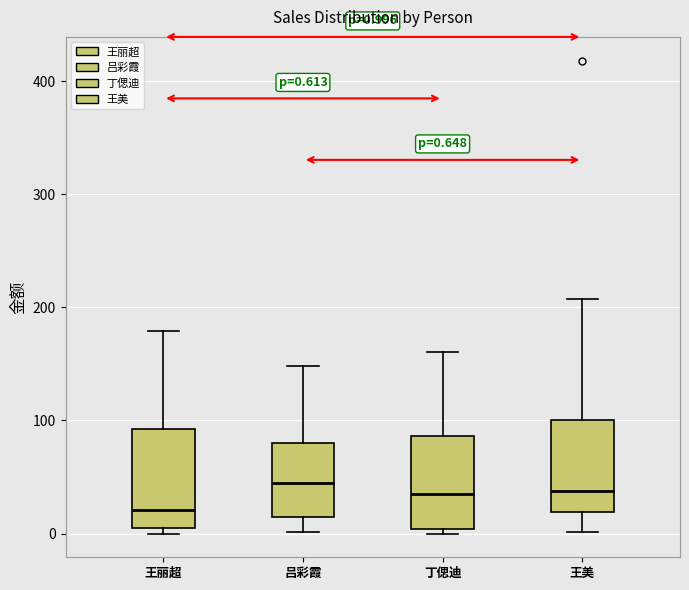

Which box has the lowest median line?

王丽超